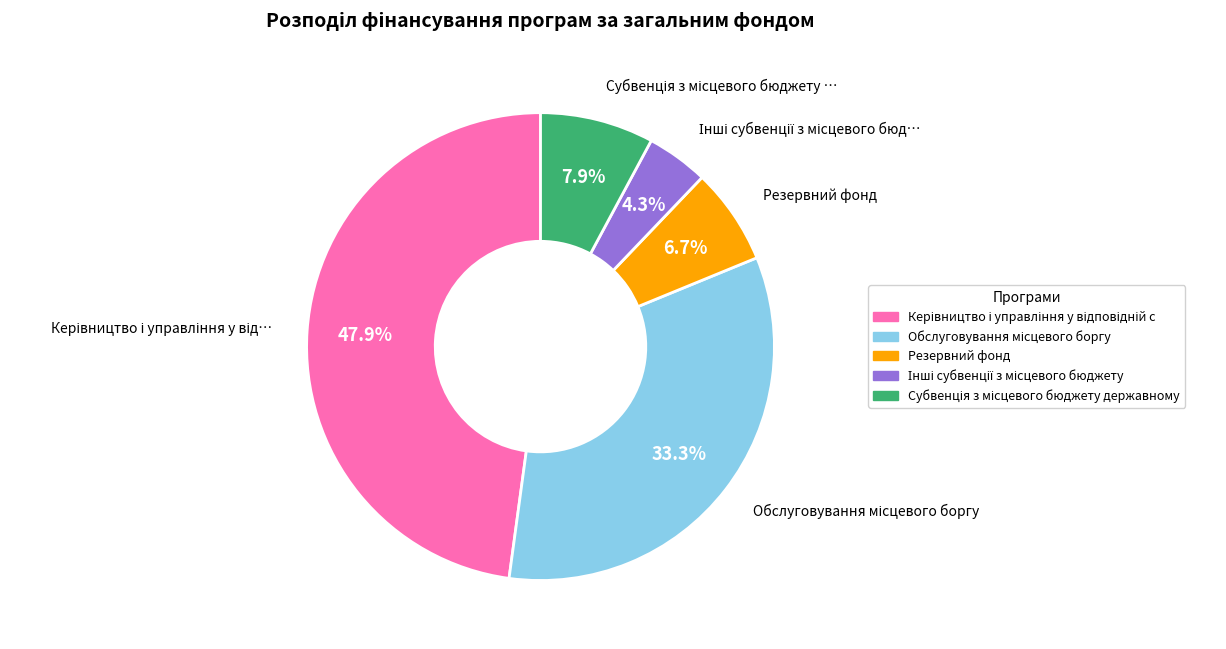

Is there a majority slice in this chart?

No